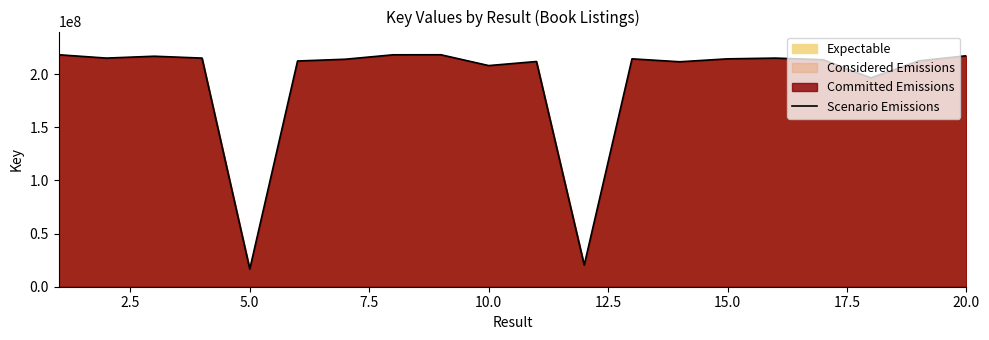

Is it true that the value at 15.0 is 214484304?

True